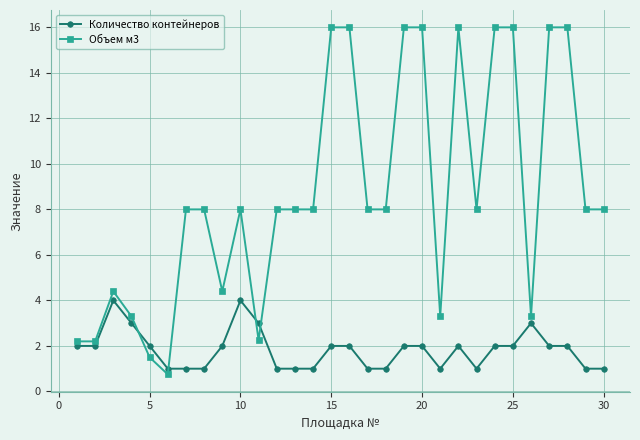

What is the sum of all Объем м3 values?

259.6